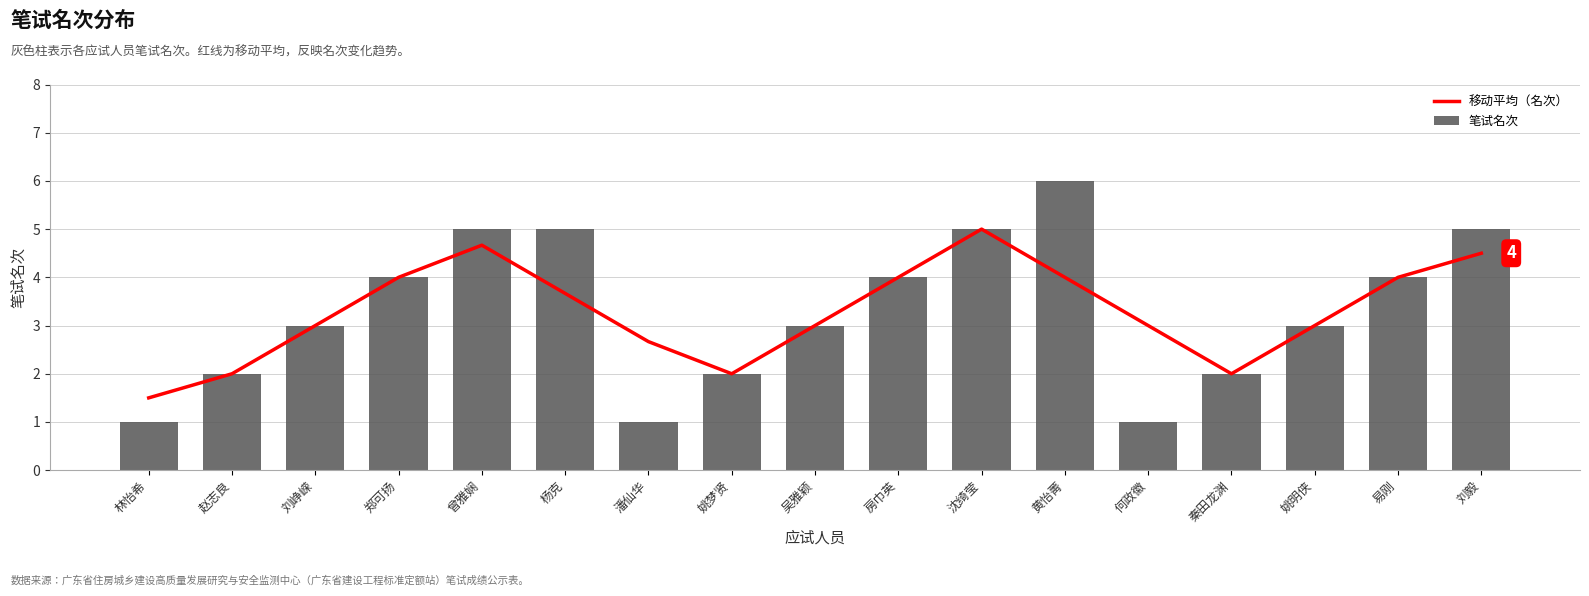

Reading left to right, extract all data points from this chart.

移动平均（名次）: 1.5	2.0	3.0	4.0	4.7	3.7	2.7	2.0	3.0	4.0	5.0	4.0	3.0	2.0	3.0	4.0	4.5
笔试名次: 1.0	2.0	3.0	4.0	5.0	5.0	1.0	2.0	3.0	4.0	5.0	6.0	1.0	2.0	3.0	4.0	5.0